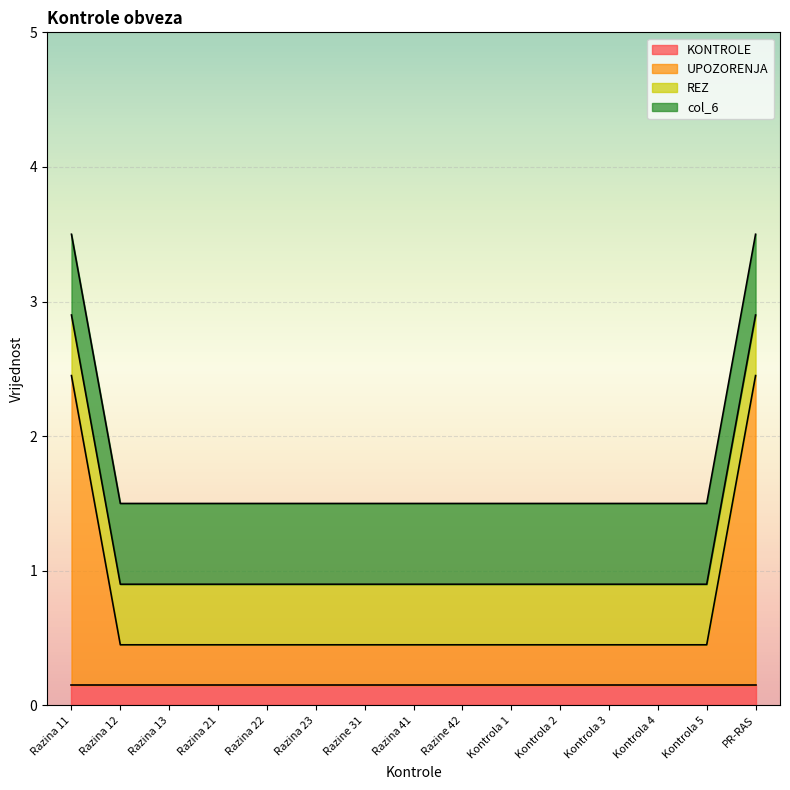

How many lines are shown in the chart?

4